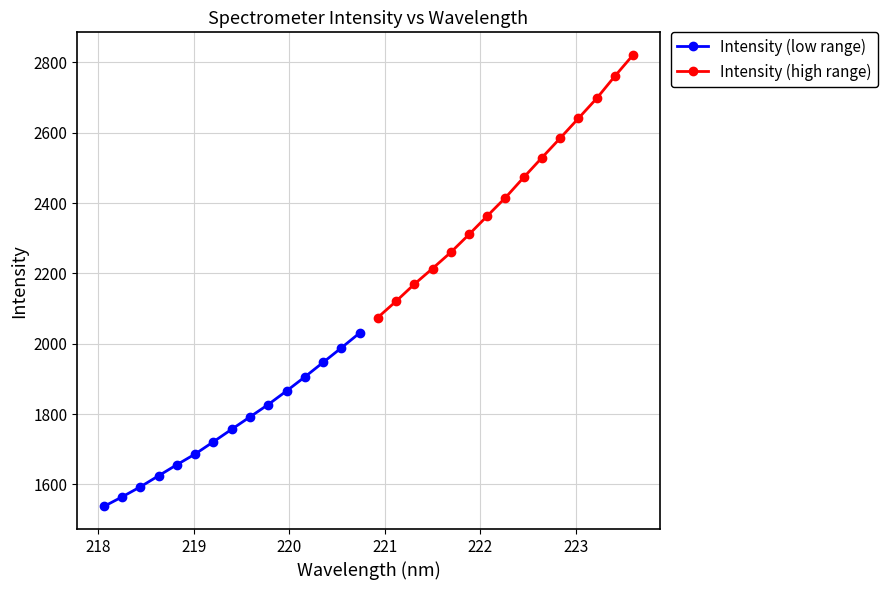

What is the lowest value of the Intensity (high range) series?

2074.5